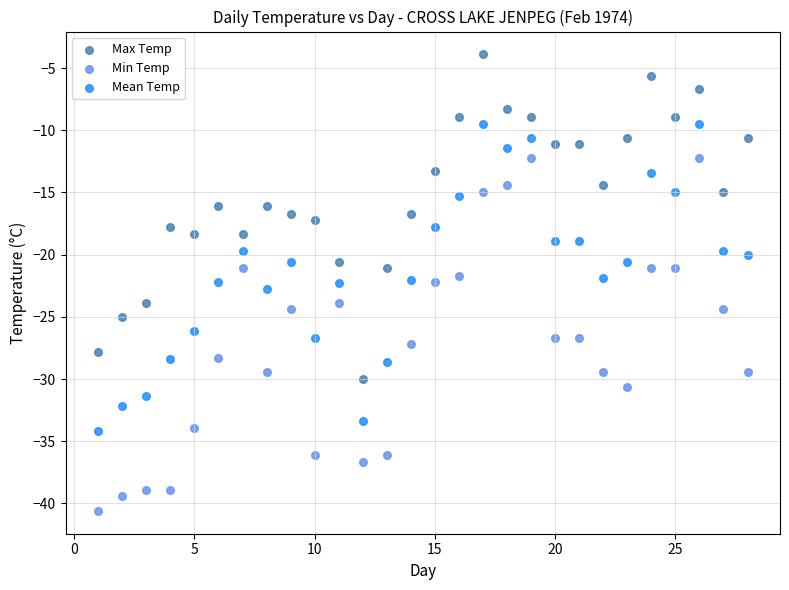

What is the X range (max minus min) for the scatter plot?

27.0